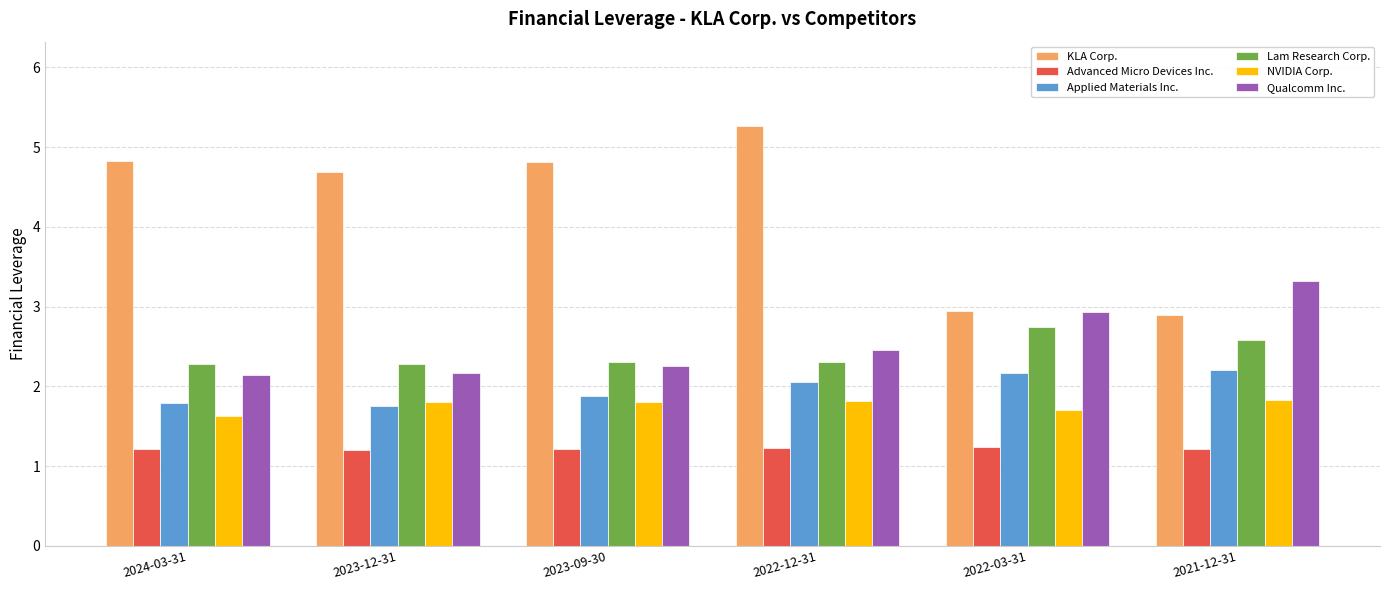

Which series has the largest range (max minus min)?

KLA Corp.